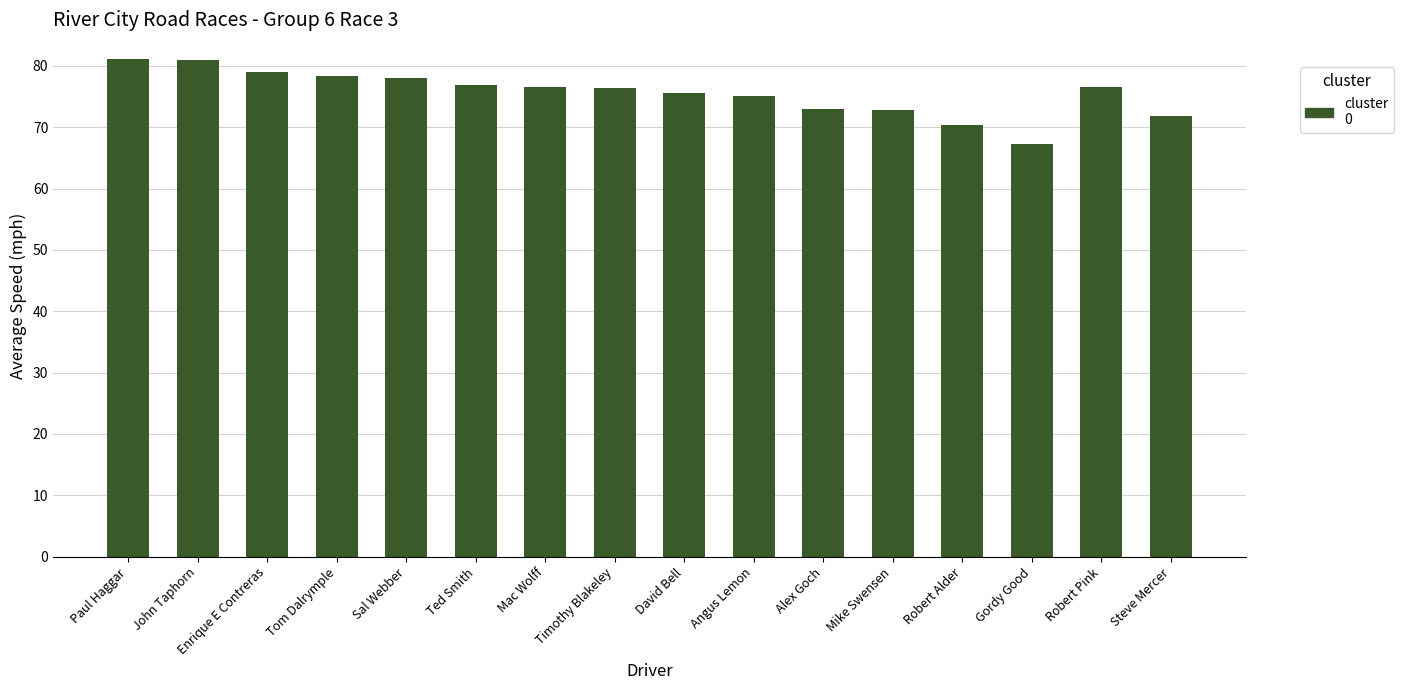

Which label corresponds to the smallest value in the chart?

Gordy Good